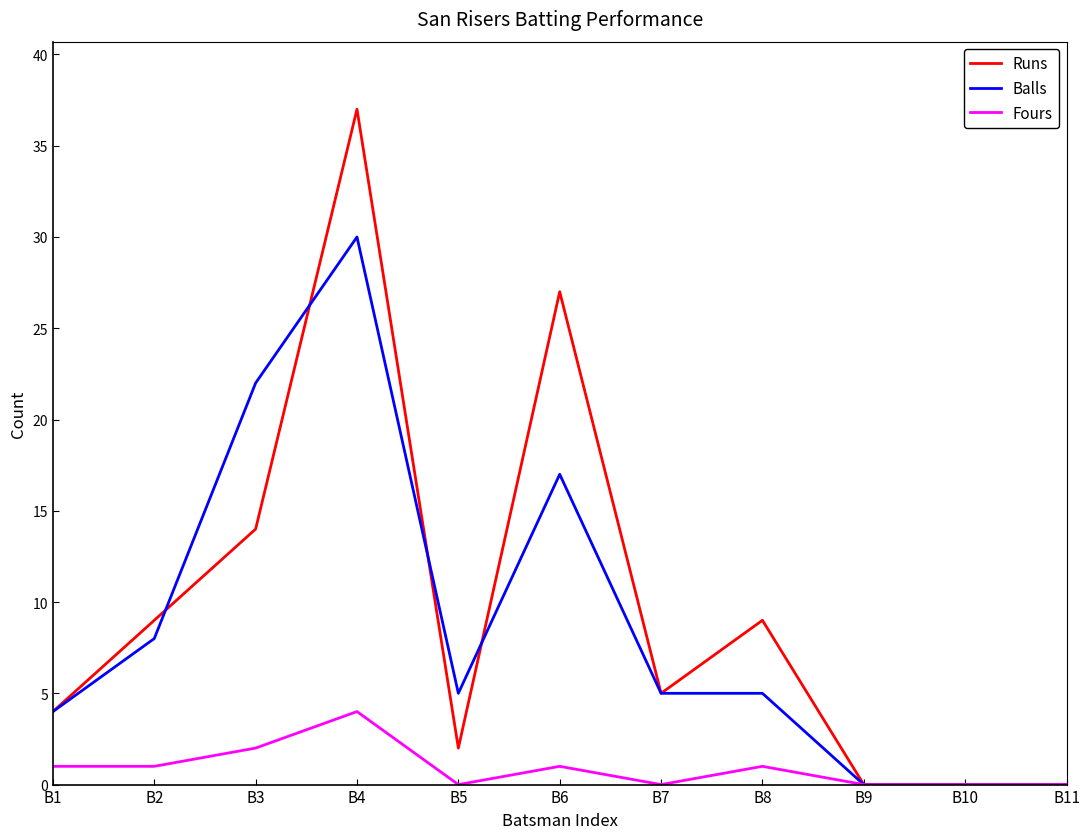

What is the sum of all Runs values?

107